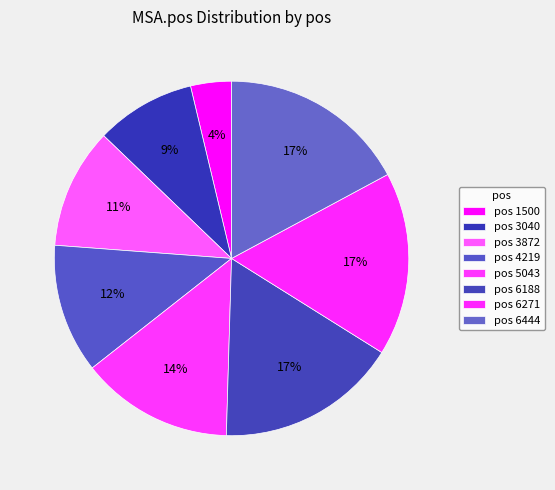

Count the number of slices in the pie.

8